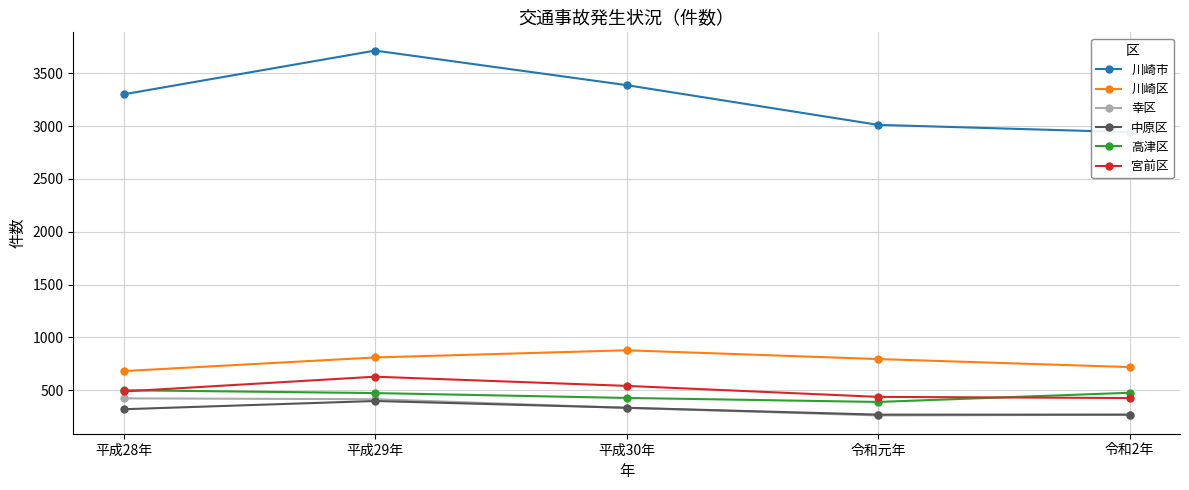

What is the smallest value displayed?

261